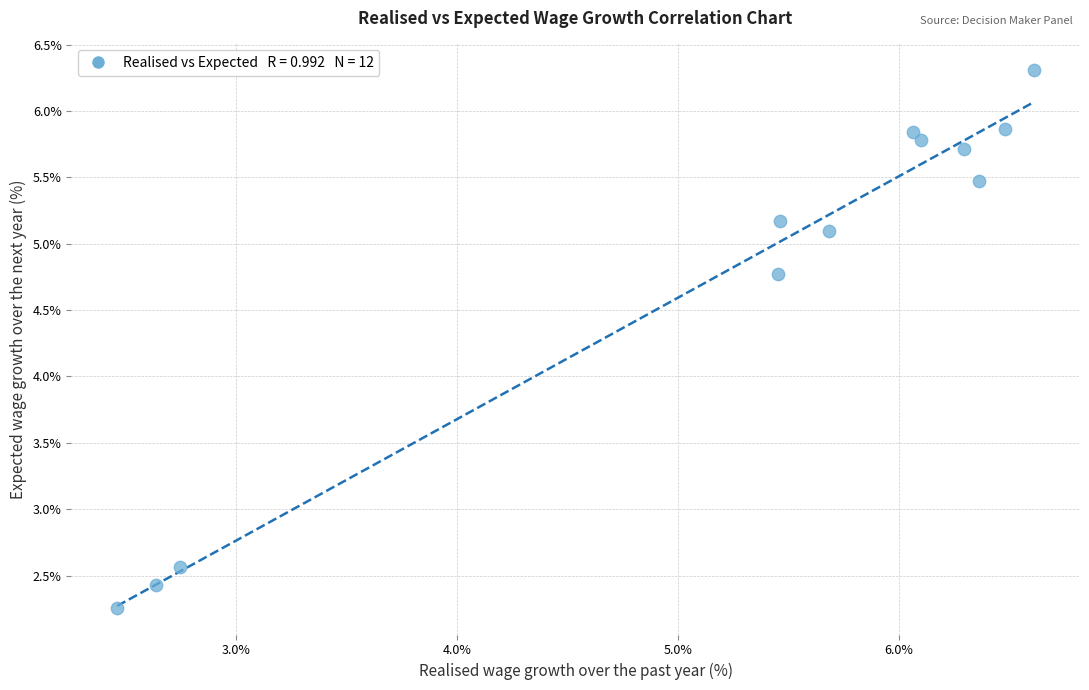

What is the range of X values (max minus min)?

4.2